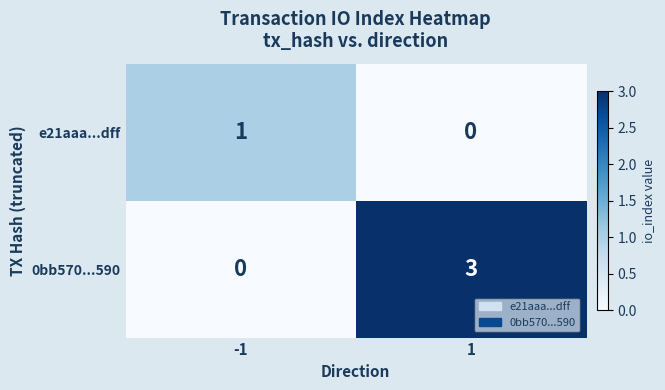

Which series changed the most between -1 and 1?

0bb570...590